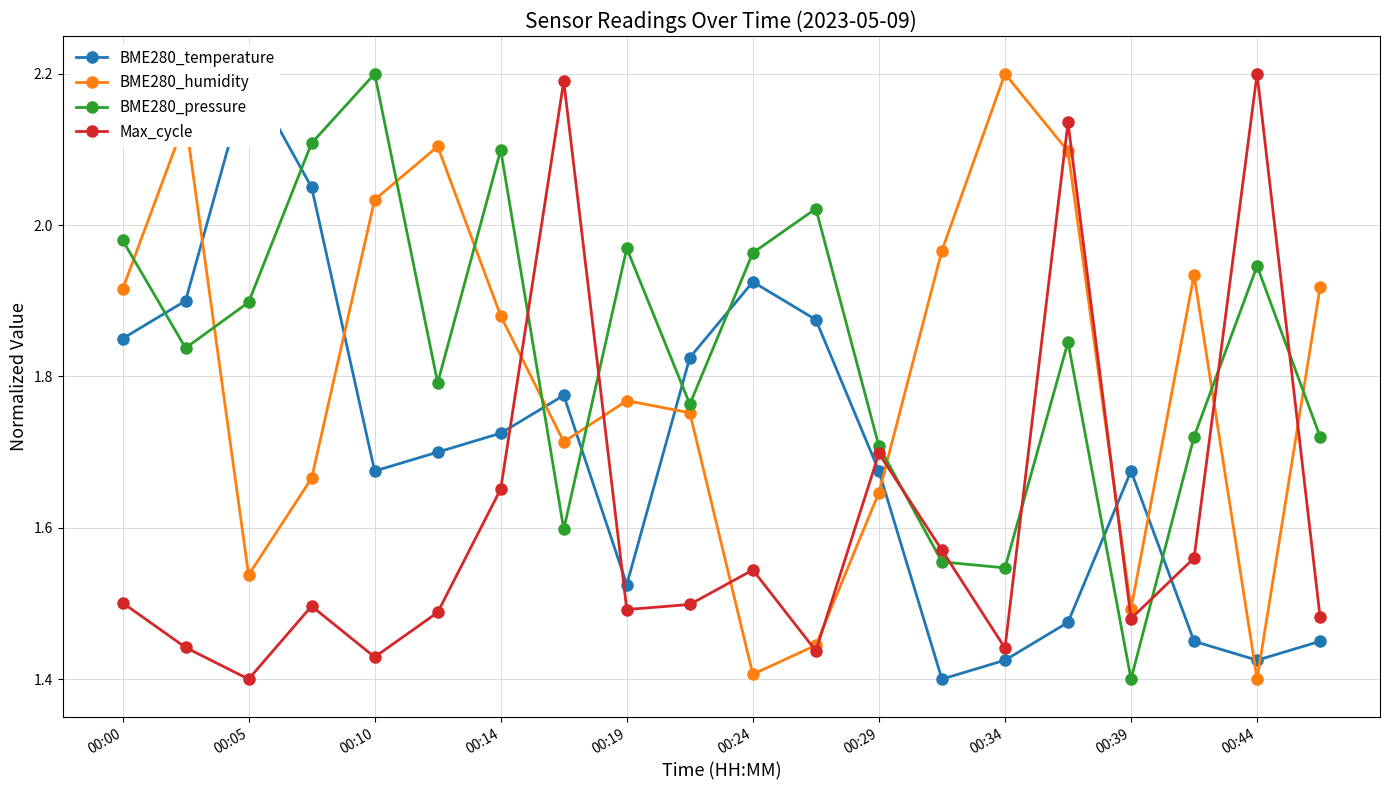

How many interior local peaks does the BME280_temperature series have?

4